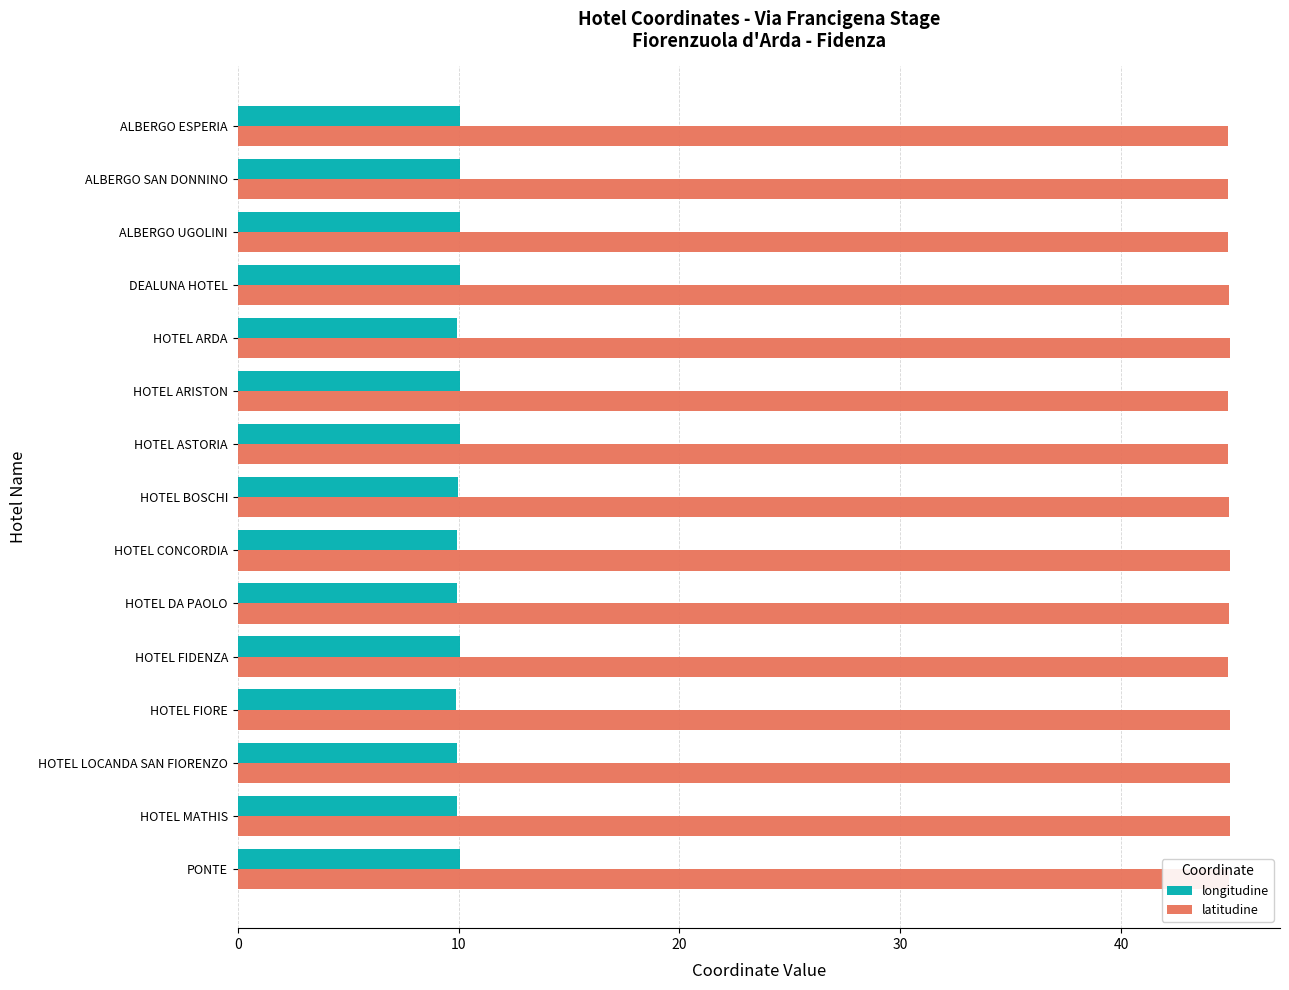

What is the minimum value for longitudine?

9.9